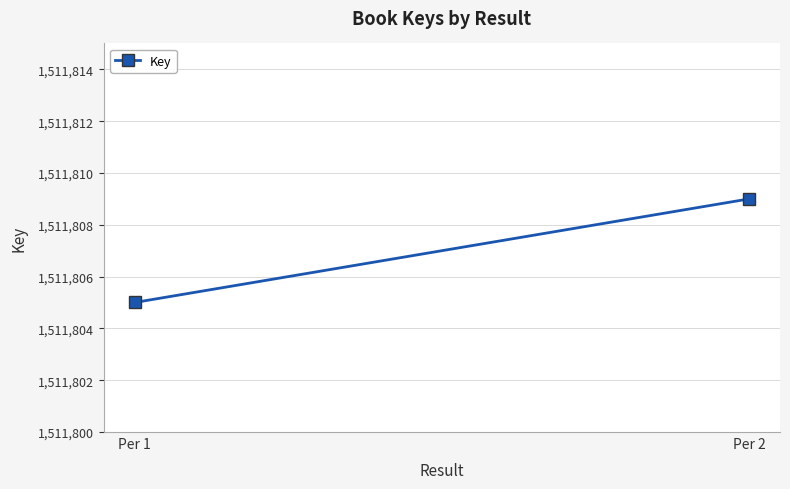

Reading right to left, what are all the values shown in this chart?

1511809	1511805